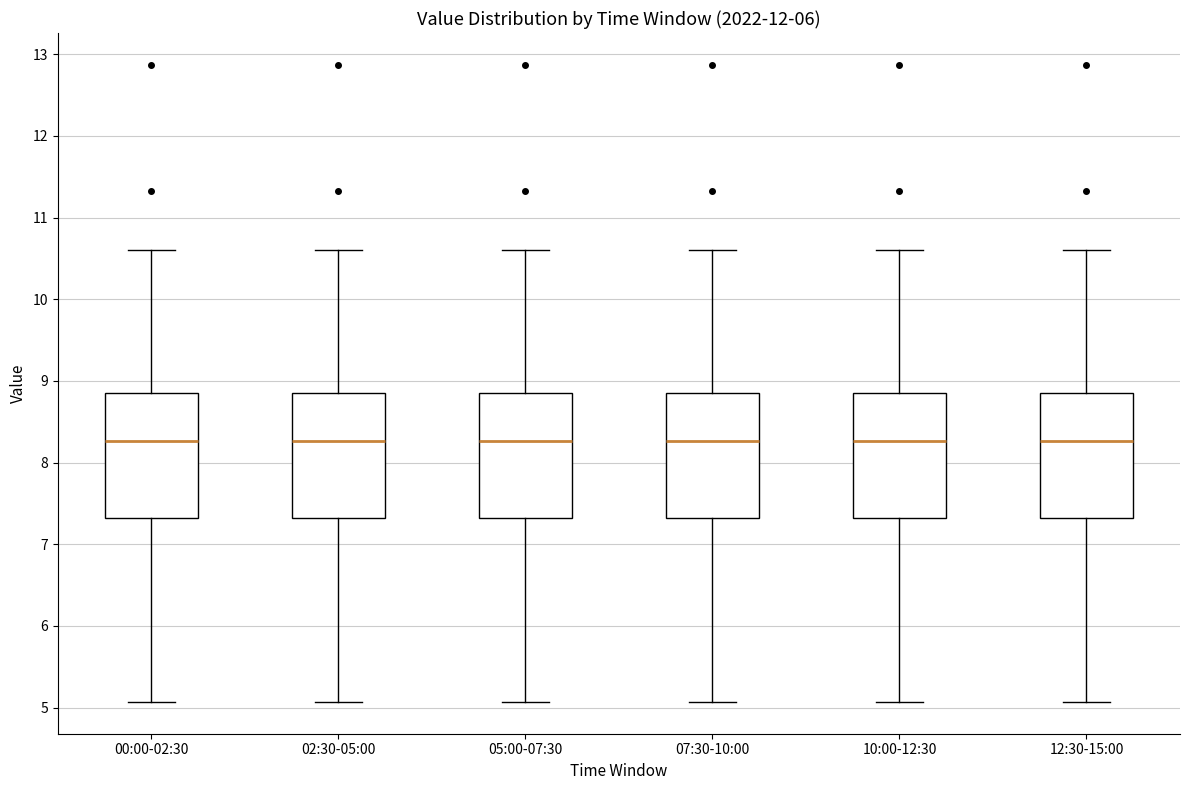

Reading left to right, transcribe this box plot: for each box, give where its median line is, the range the box spans, and where its two whiskers end, as read against the y-axis. The values are not printed on the chart, so give them approximately, as read against the axis.

00:00-02:30: median 8.3, box 7.3 to 8.9, whiskers 5.1 to 10.6
02:30-05:00: median 8.3, box 7.3 to 8.9, whiskers 5.1 to 10.6
05:00-07:30: median 8.3, box 7.3 to 8.9, whiskers 5.1 to 10.6
07:30-10:00: median 8.3, box 7.3 to 8.9, whiskers 5.1 to 10.6
10:00-12:30: median 8.3, box 7.3 to 8.9, whiskers 5.1 to 10.6
12:30-15:00: median 8.3, box 7.3 to 8.9, whiskers 5.1 to 10.6